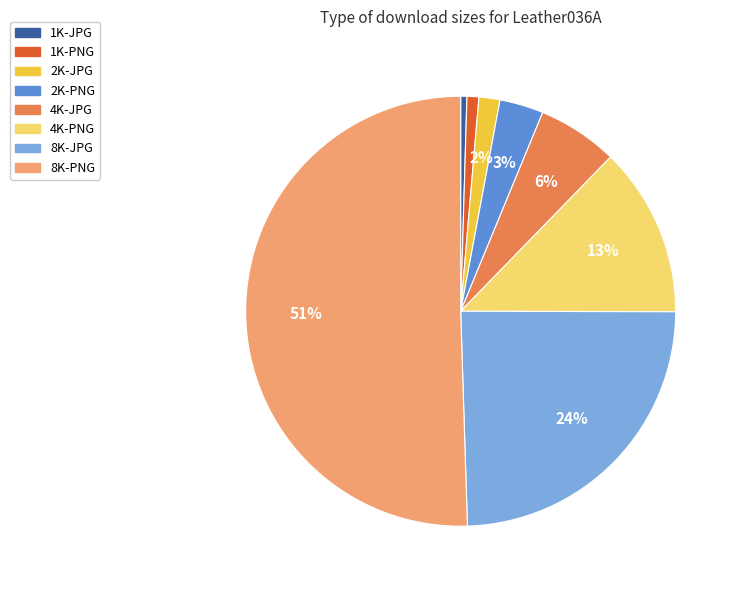

Which category accounts for the majority?

8K-PNG